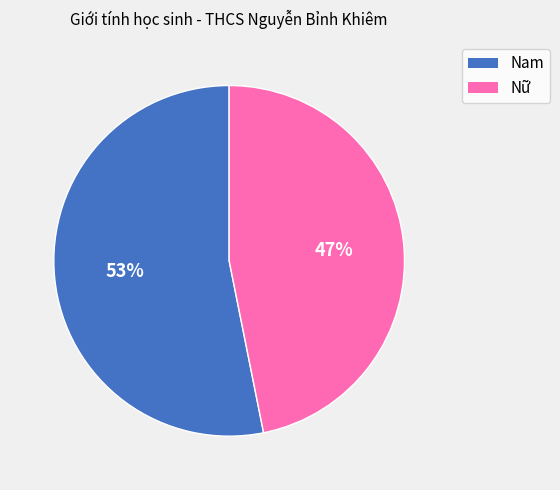

To the nearest percent, what is the difference between the Nữ and Nam slice percentages?

6%